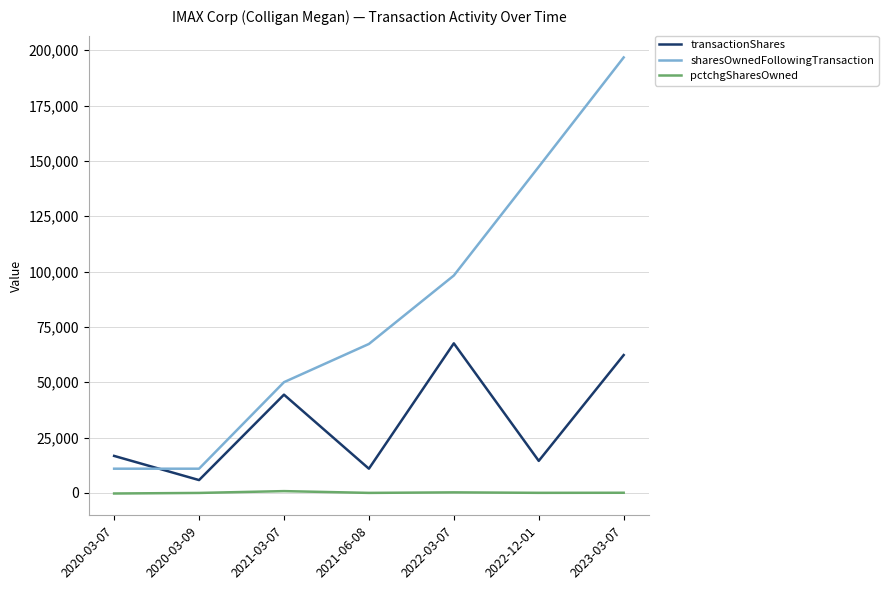

True or false: sharesOwnedFollowingTransaction has more than 0 points higher than both neighbors.

False